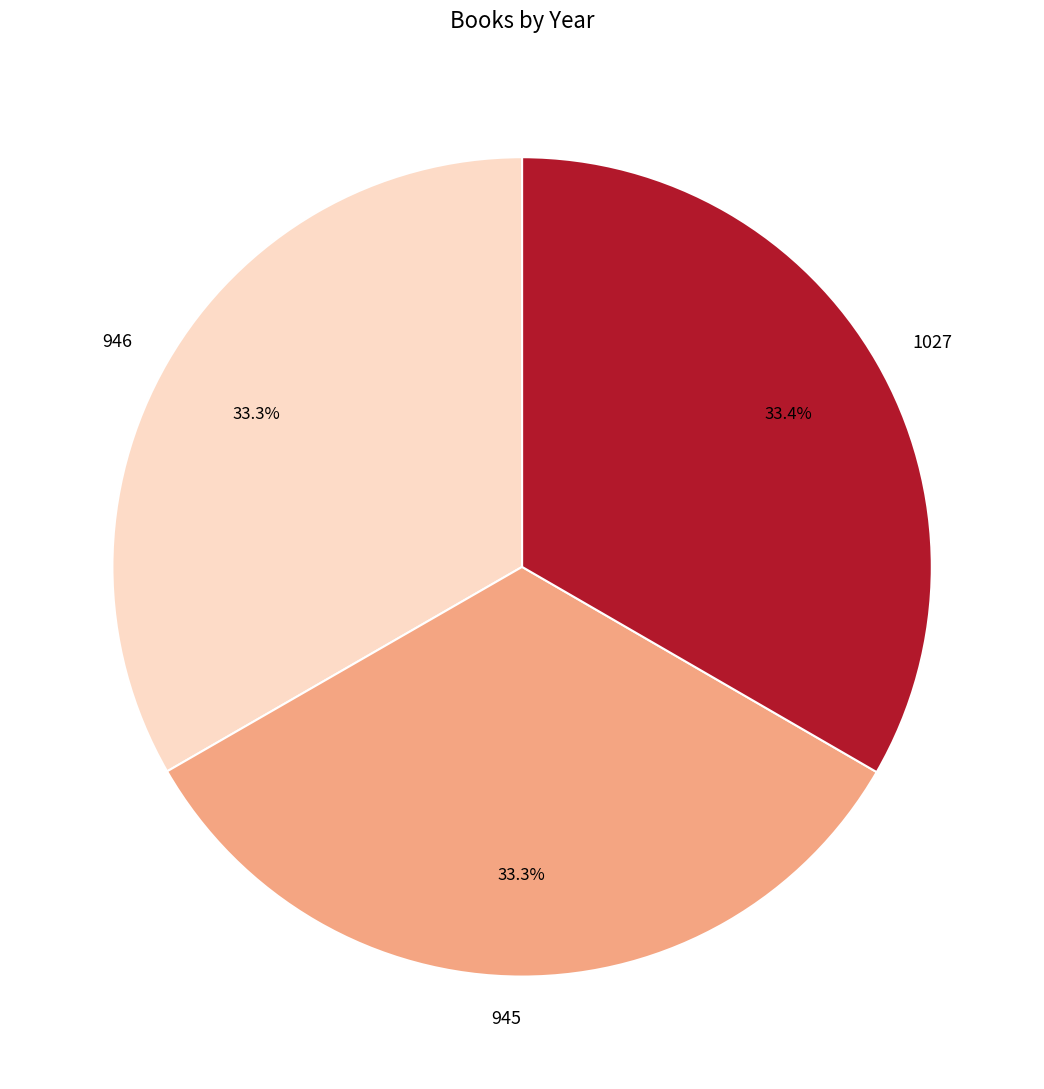

What is the ratio of the value at 946 to the value at 945?

1.0